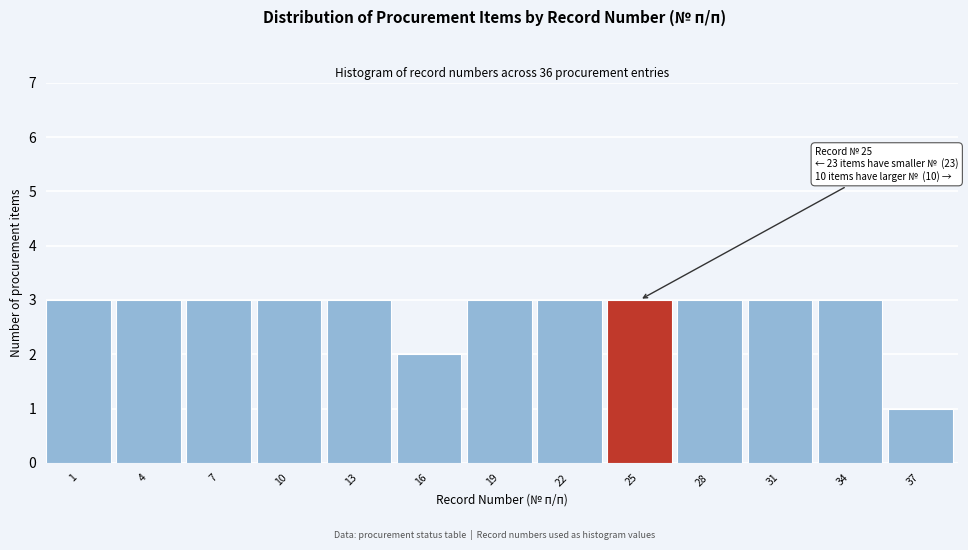

Reading left to right, list all the values displayed in this chart.

3	3	3	3	3	2	3	3	3	3	3	3	1